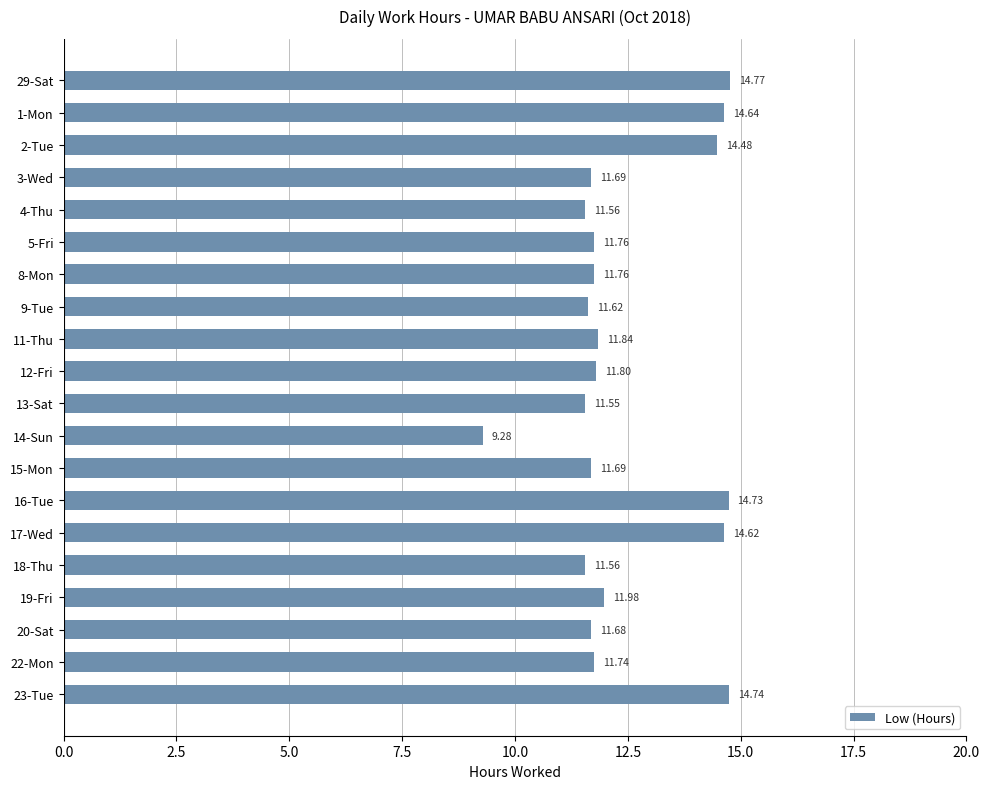

Which has a higher value, 11-Thu or 19-Fri?

19-Fri